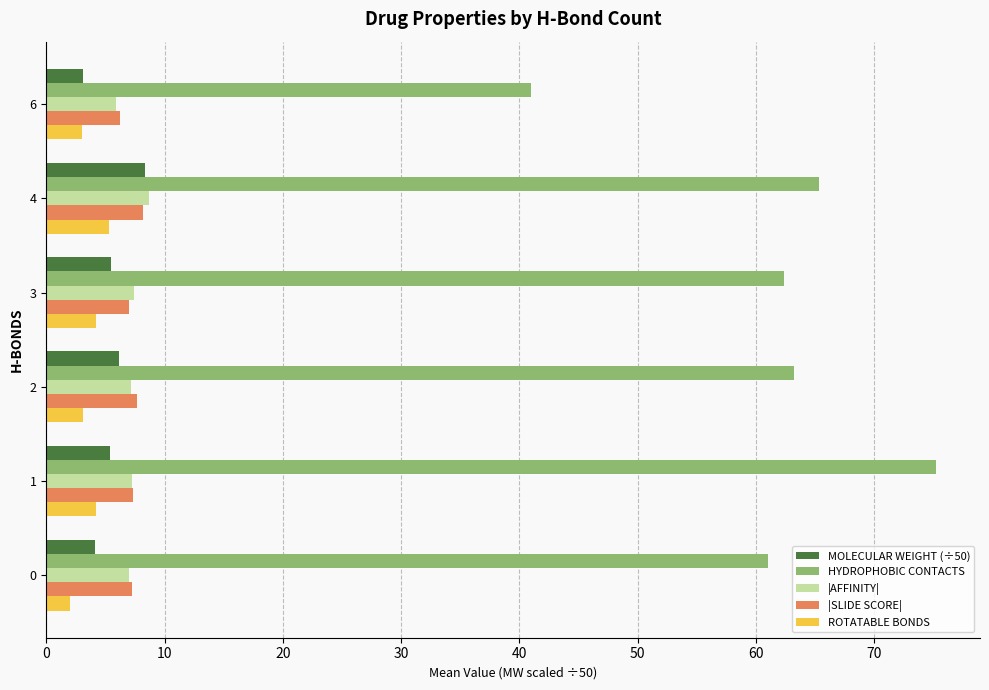

Between 0 and 1, which series saw the biggest shift?

HYDROPHOBIC CONTACTS